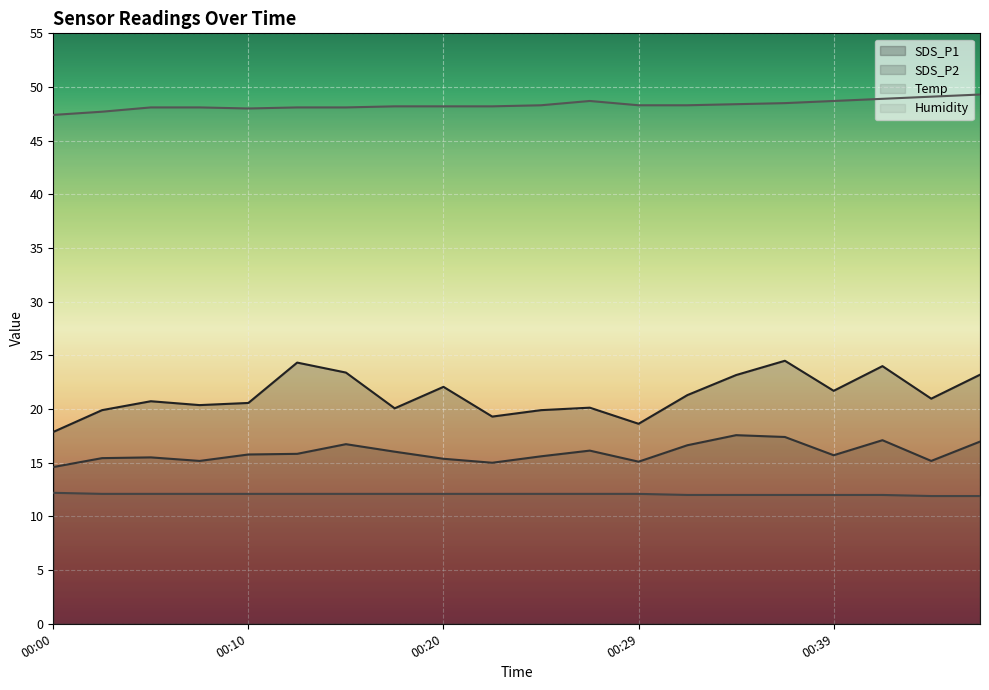

At 00:07, list the series in order from smallest to largest.

Temp, SDS_P2, SDS_P1, Humidity